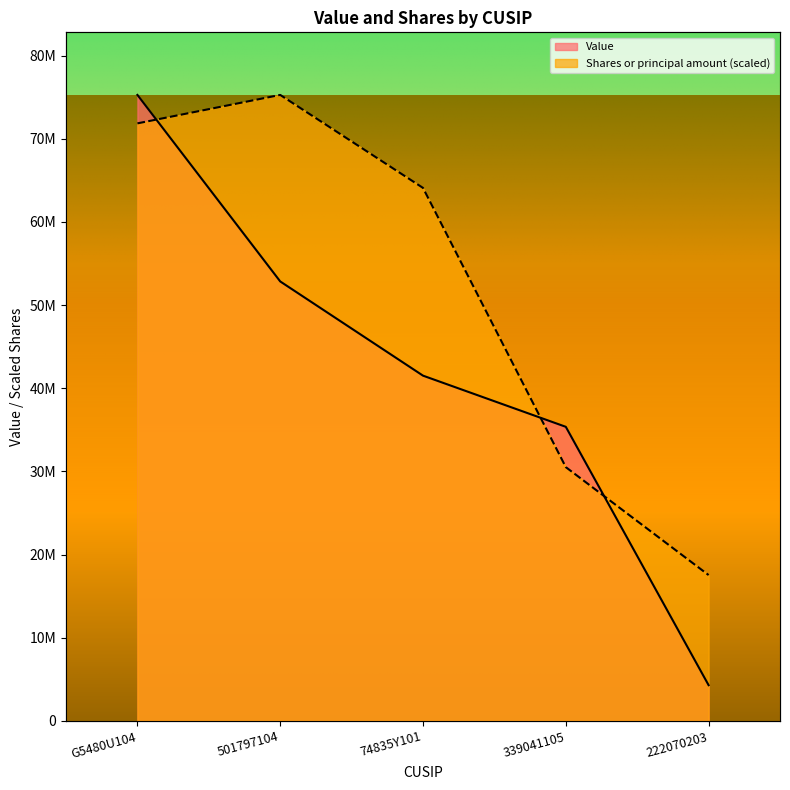

What is the difference between the second highest and second lowest values in the Shares or principal amount series?

41343947.1